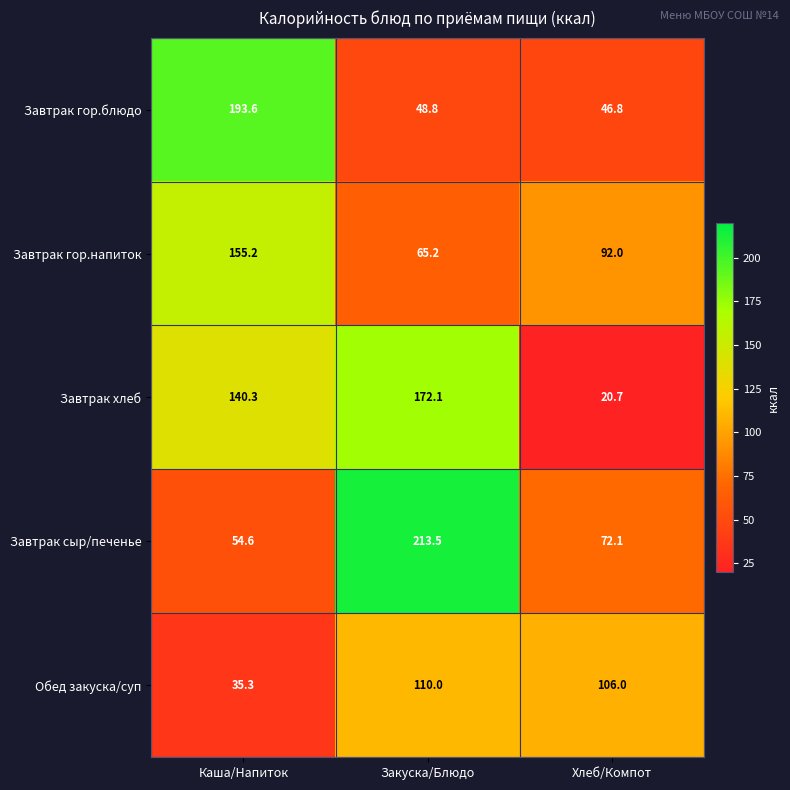

Which series changed the most between Закуска/Блюдо and Хлеб/Компот?

Завтрак хлеб